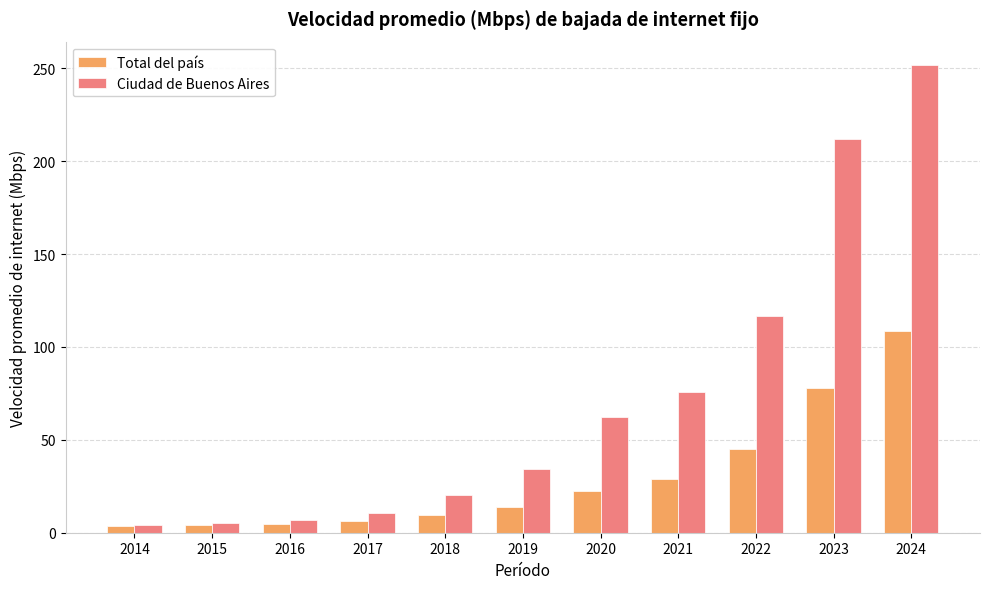

What is the sum of the Ciudad de Buenos Aires values at 2018 and 2014?

24.7